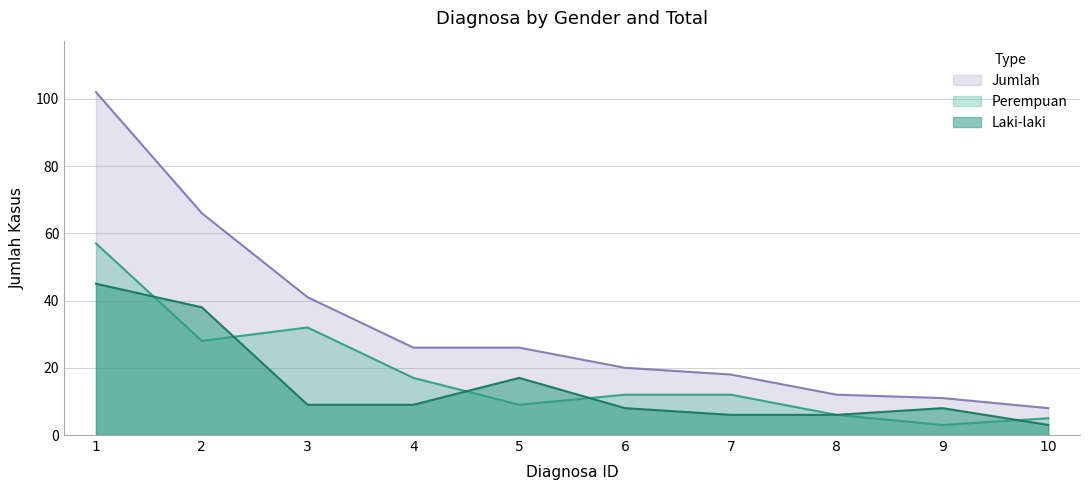

Which category has the highest value across all series?

1